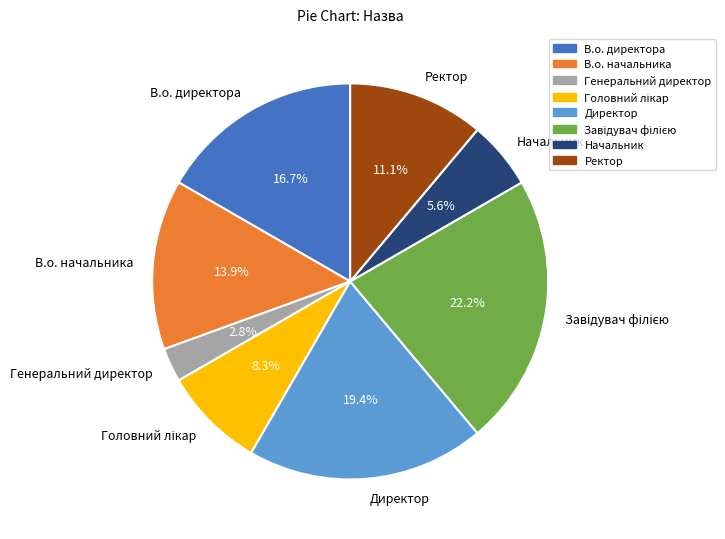

True or false: В.о. начальника accounts for 14% of the total.

True